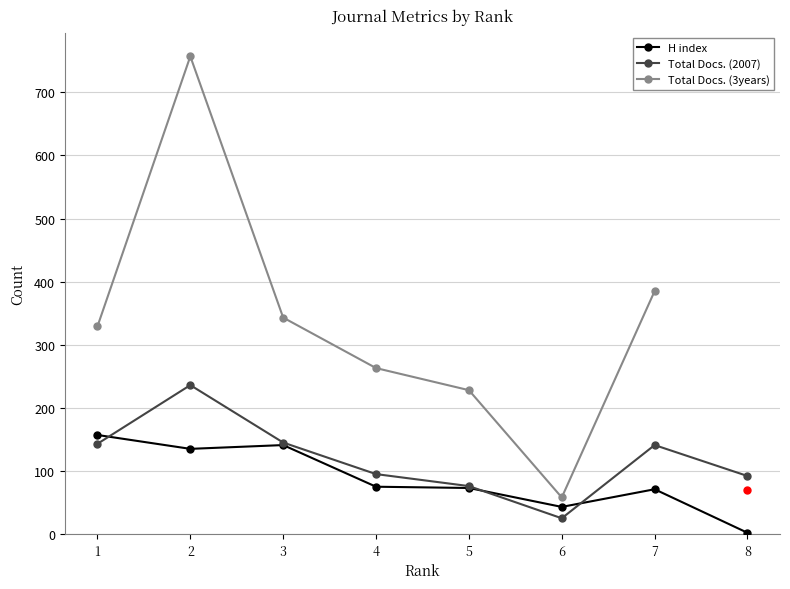

What is the average value of the H index series?

87